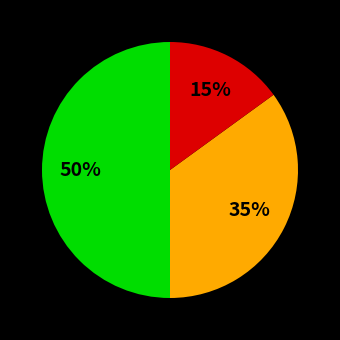

To the nearest percent, what is the difference between the largest and smallest slice percentages?

35%